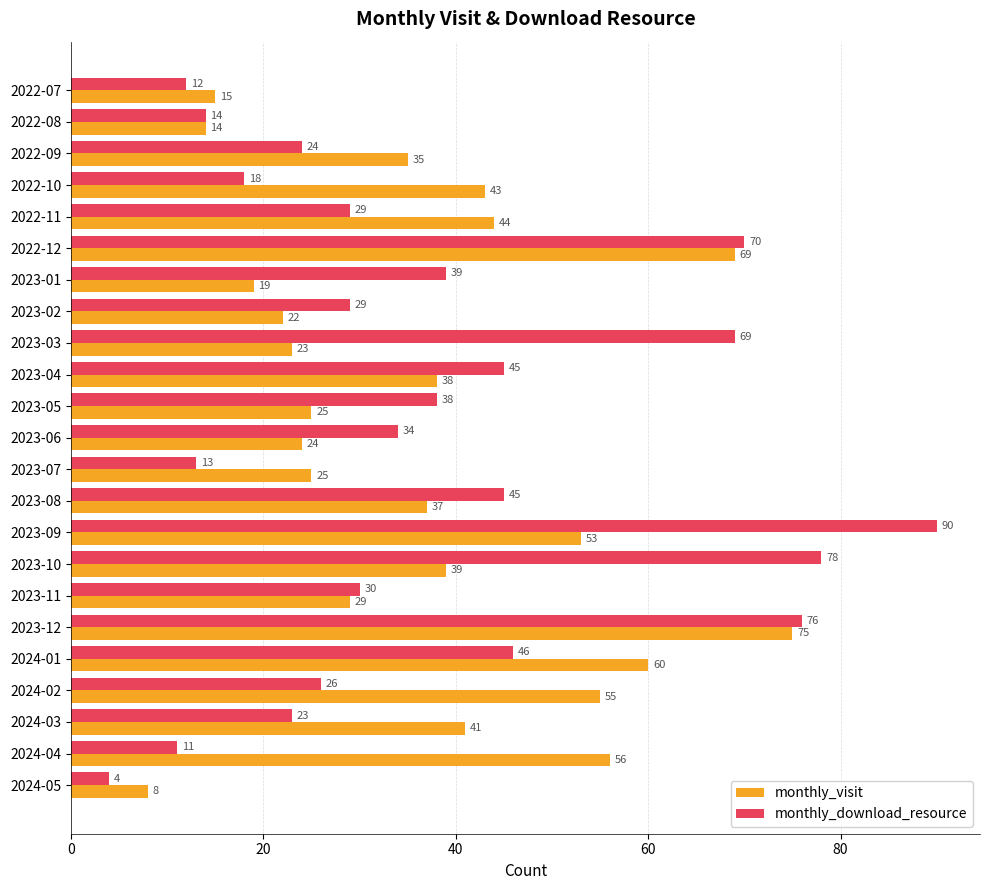

Which series has the largest range (max minus min)?

monthly_download_resource